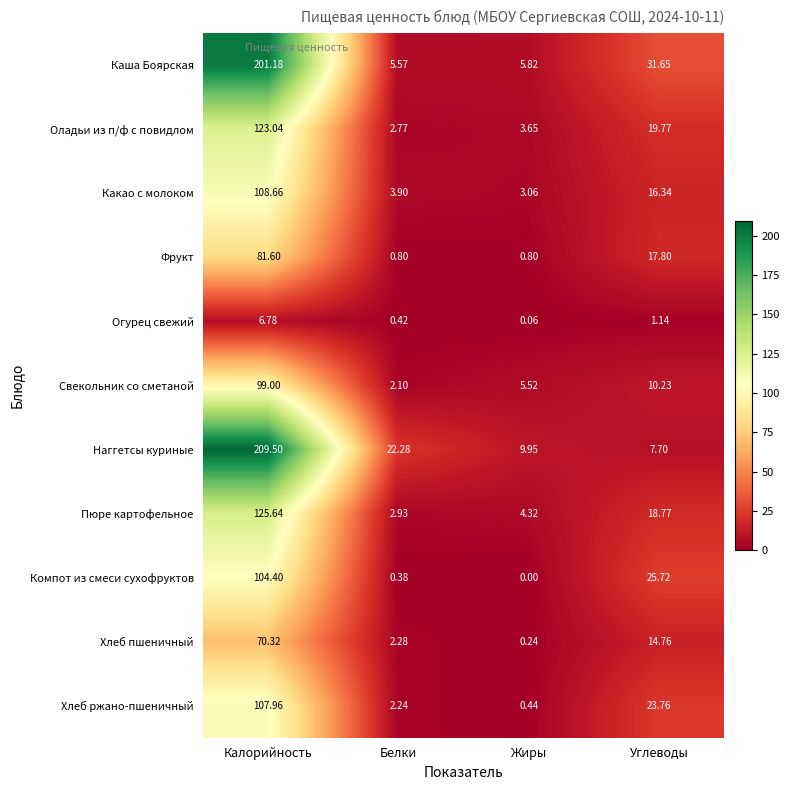

Rank the series at Жиры from highest to lowest value.

Наггетсы куриные, Каша Боярская, Свекольник со сметаной, Пюре картофельное, Оладьи из п/ф с повидлом, Какао с молоком, Фрукт, Хлеб ржано-пшеничный, Хлеб пшеничный, Огурец свежий, Компот из смеси сухофруктов